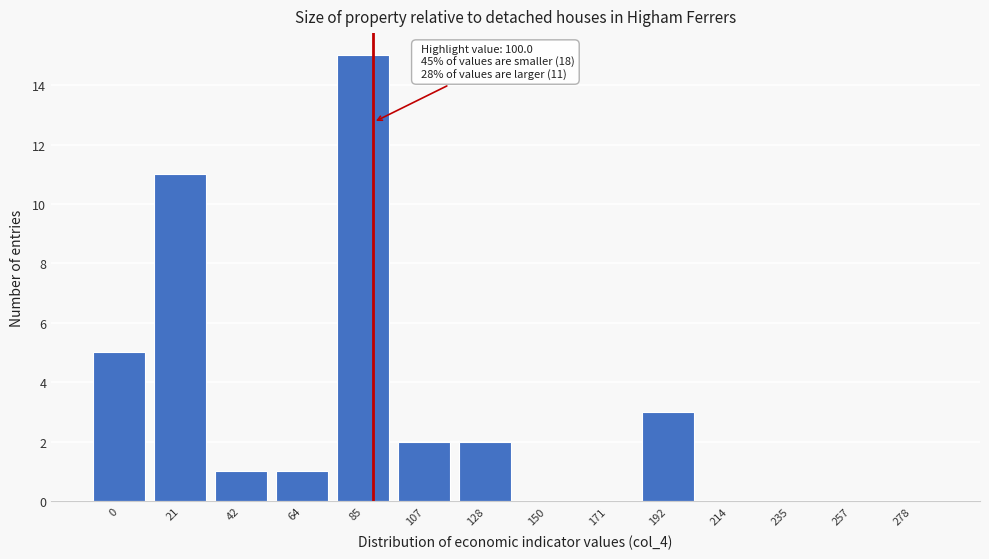

Reading right to left, what are all the values shown in this chart?

278=0	257=0	235=0	214=0	192=3	171=0	150=0	128=2	107=2	85=15	64=1	42=1	21=11	0=5